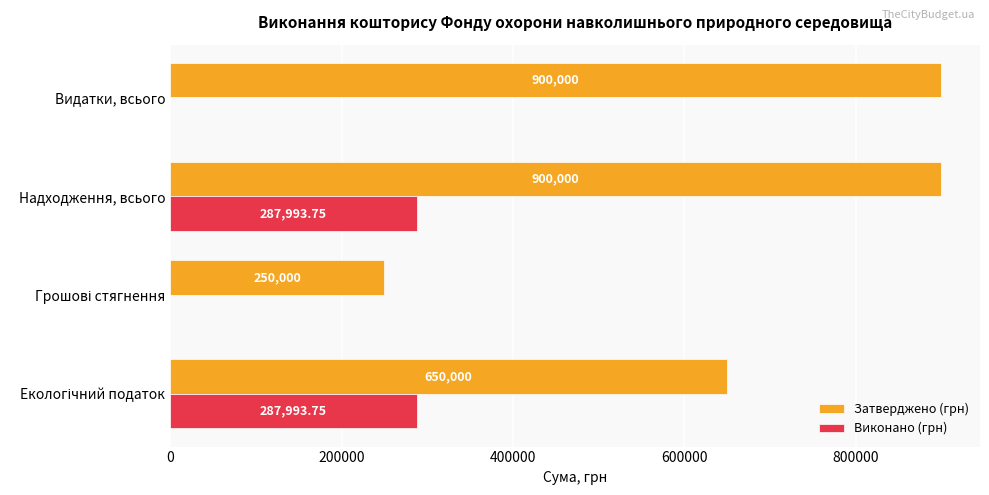

At which category is the sum across all series the highest?

Надходження, всього